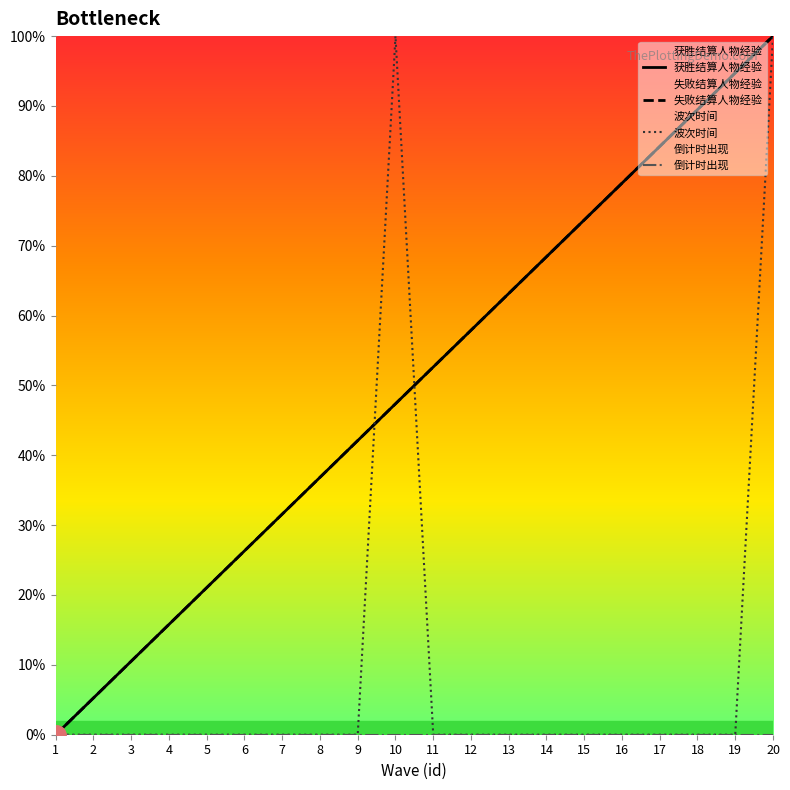

What are all the series names shown in the legend?

获胜结算人物经验, 失败结算人物经验, 波次时间, 倒计时出现